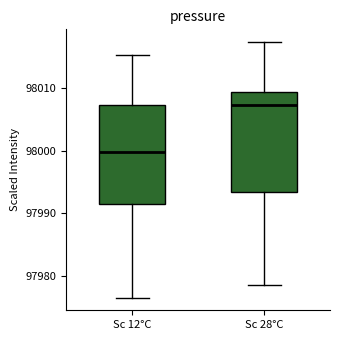

Reading left to right, read every box against the y-axis: the position of its median line, the range the box covers, and the ends of its whiskers. The values are not printed on the chart, so give them approximately, as read against the axis.

Sc 12°C: median 98000, box 97991 to 98007, whiskers 97976 to 98015
Sc 28°C: median 98007, box 97993 to 98009, whiskers 97978 to 98017